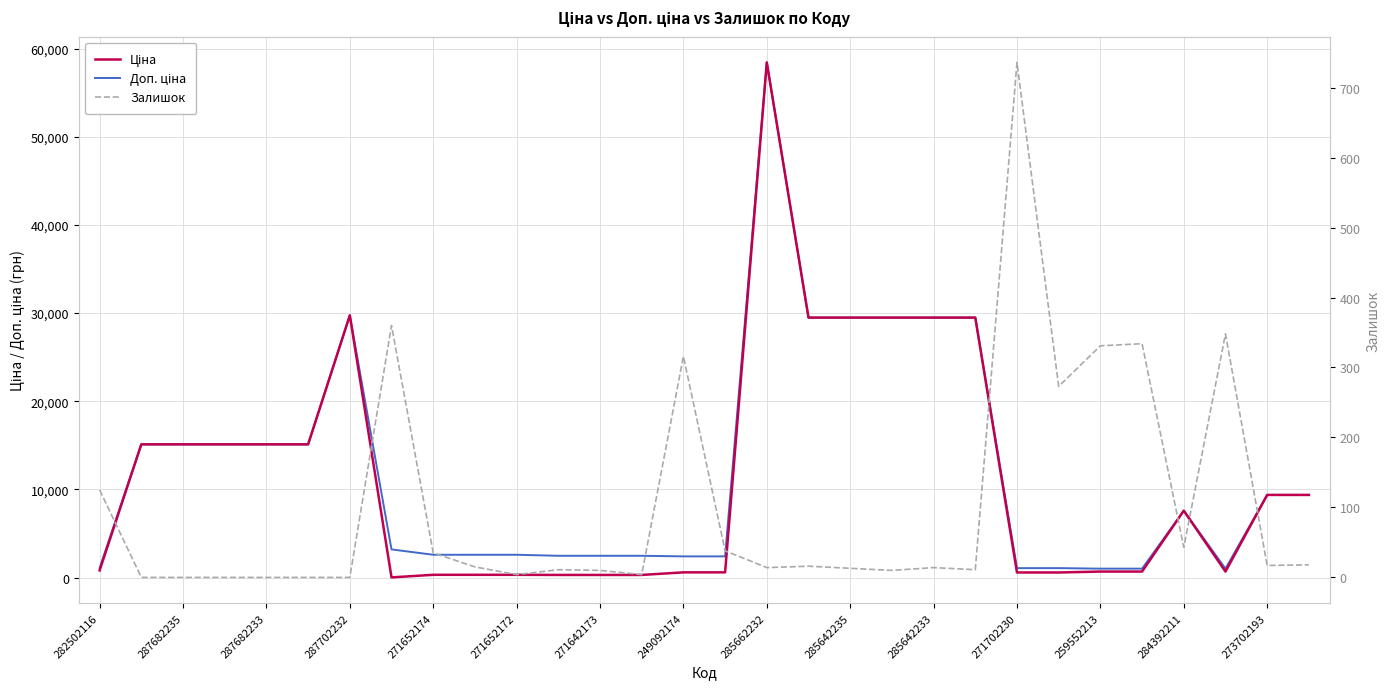

Is it true that Доп. ціна equals 7596.5 at 284392211?

True